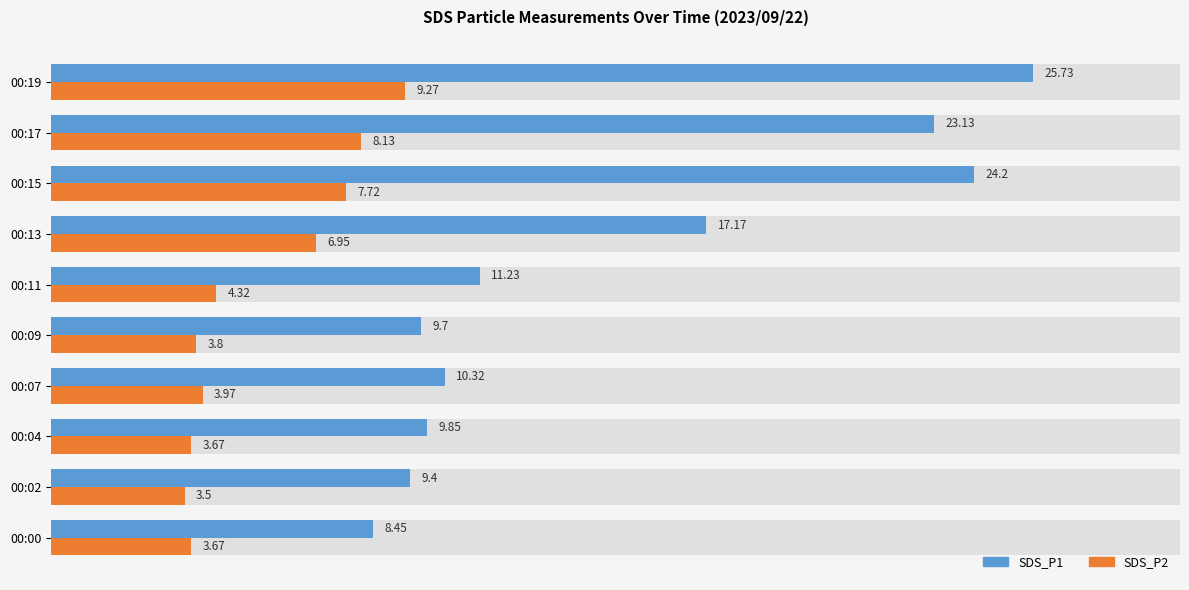

What is the difference between the maximum and minimum values in the SDS_P2 series?

5.8